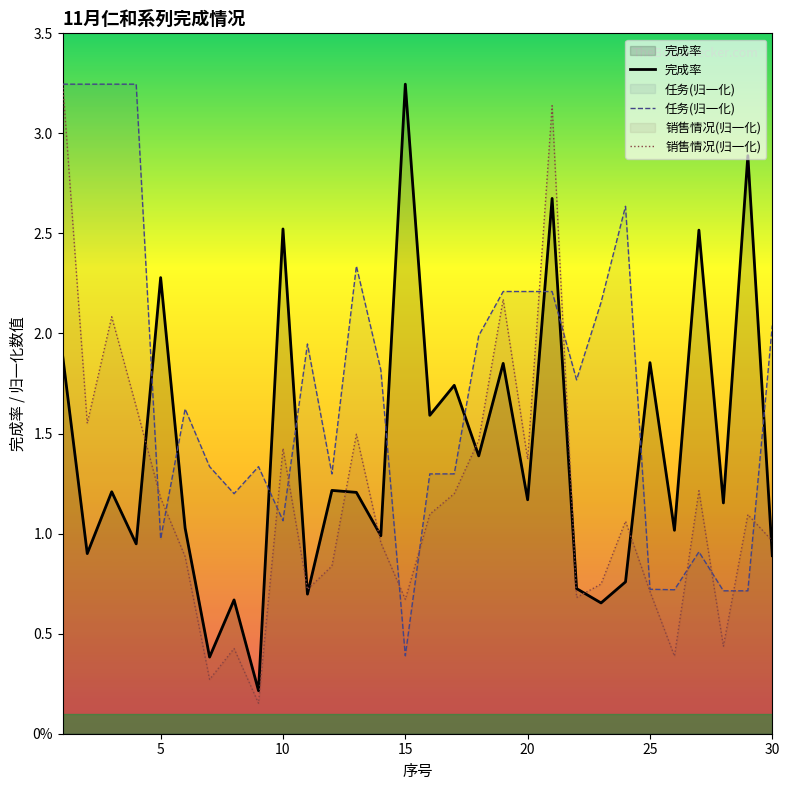

How many intersections are there between 完成率 and 任务(归一化)?

10